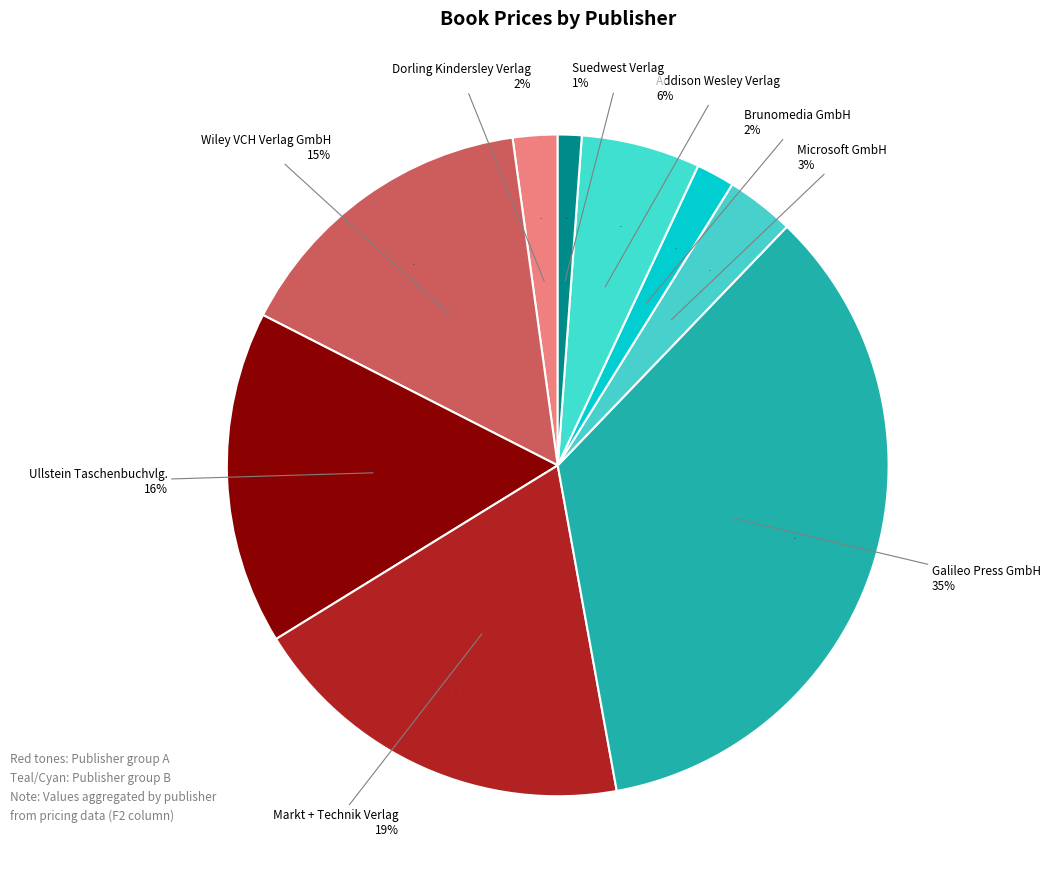

To the nearest percent, what is the difference between the largest and smallest slice percentages?

34%